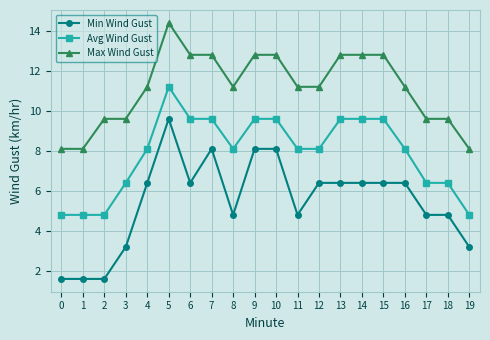

Rank the series at 2 from lowest to highest value.

Min Wind Gust, Avg Wind Gust, Max Wind Gust